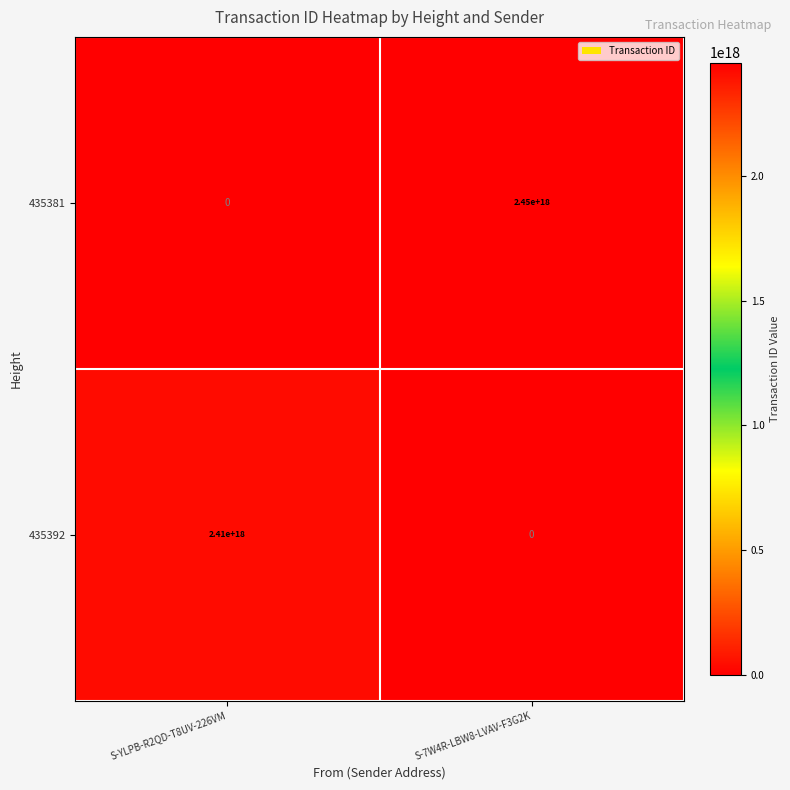

Between S-YLPB-R2QD-T8UV-226VM and S-7W4R-LBW8-LVAV-F3G2K, which series saw the biggest shift?

435381